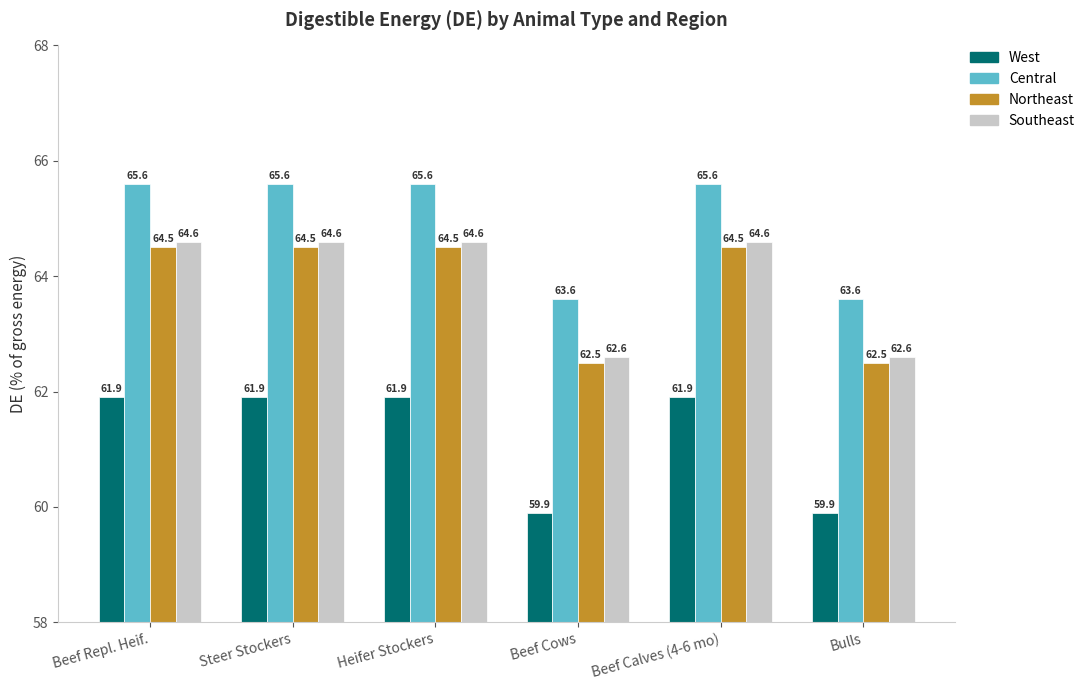

What is the approximate value of Central at Beef Calves (4-6 mo)?

65.6